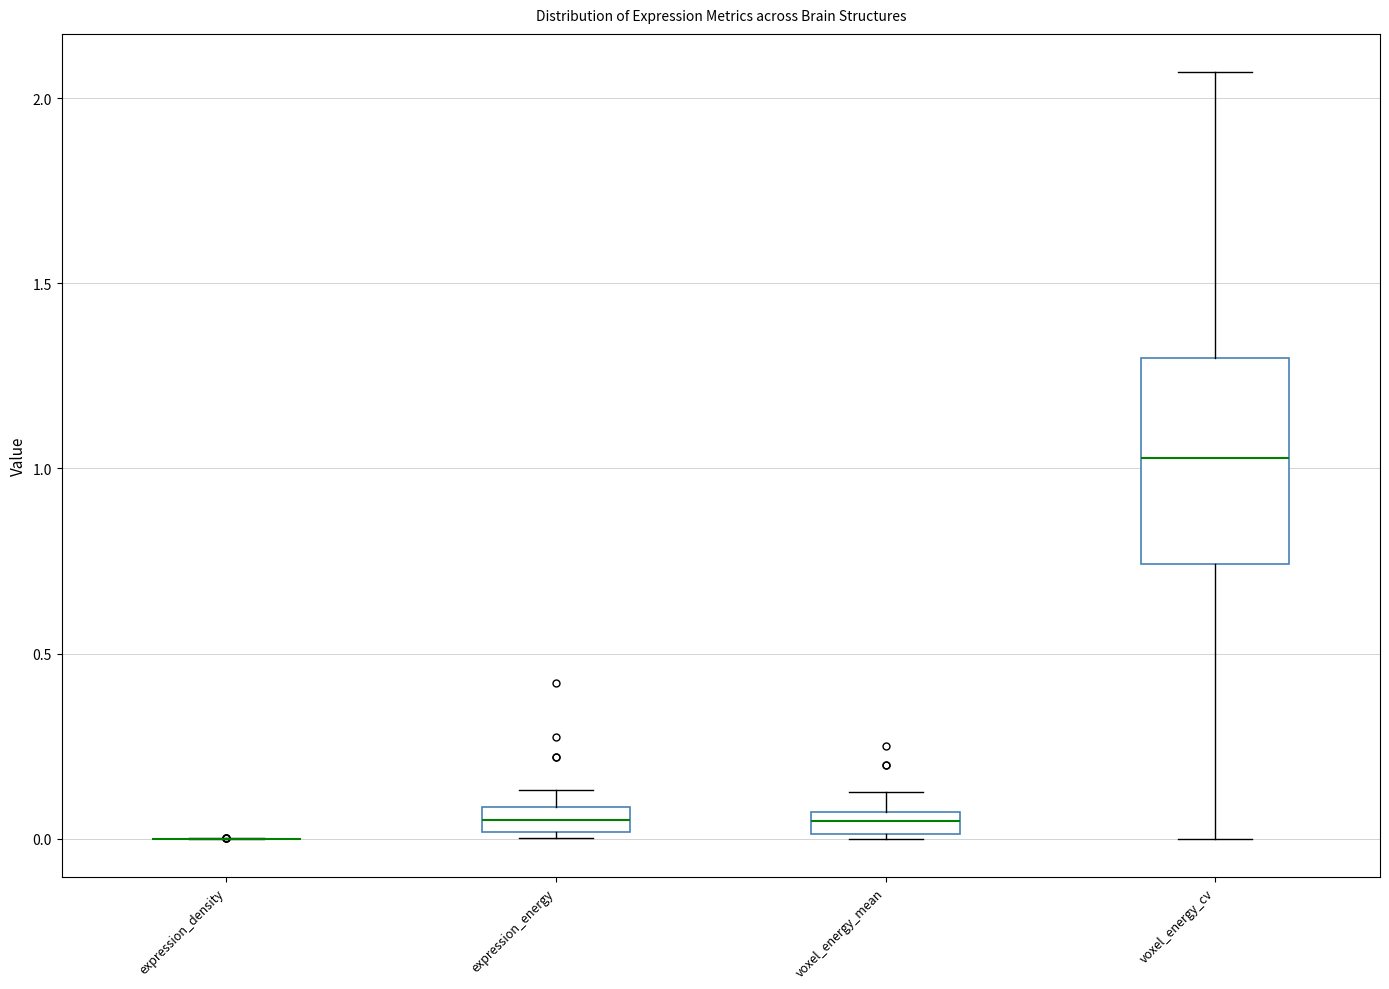

Which box is the tallest, from its lower edge to its upper edge?

voxel_energy_cv